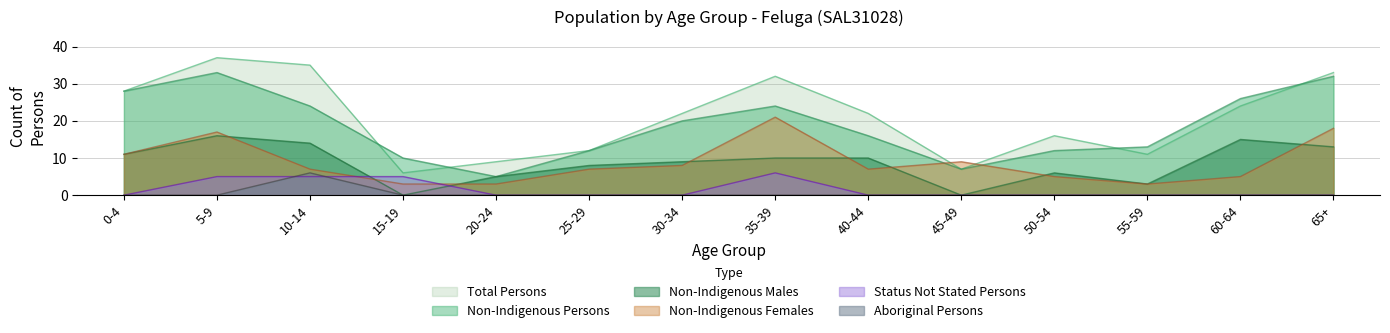

Which category has the highest value across all series?

5-9